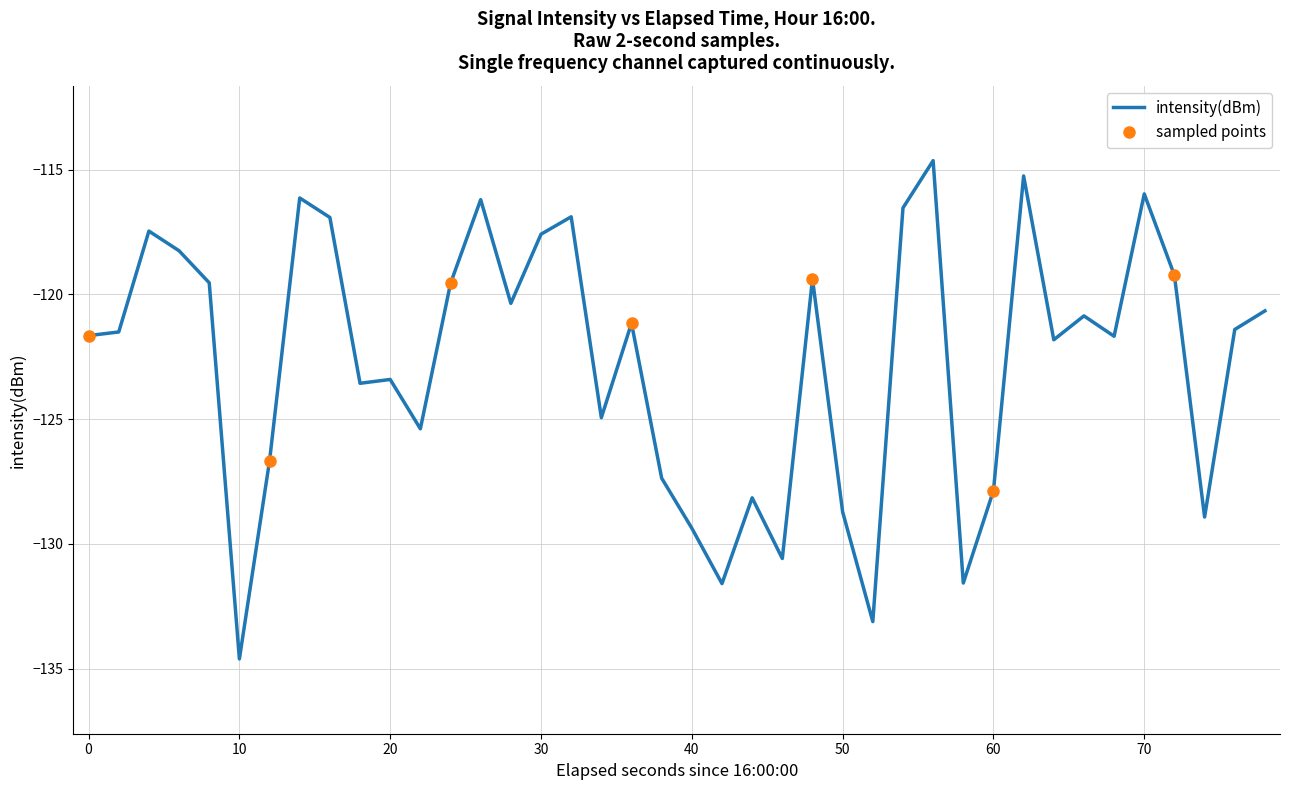

How many interior local valleys (lower than both neighbors) does the data have?

12